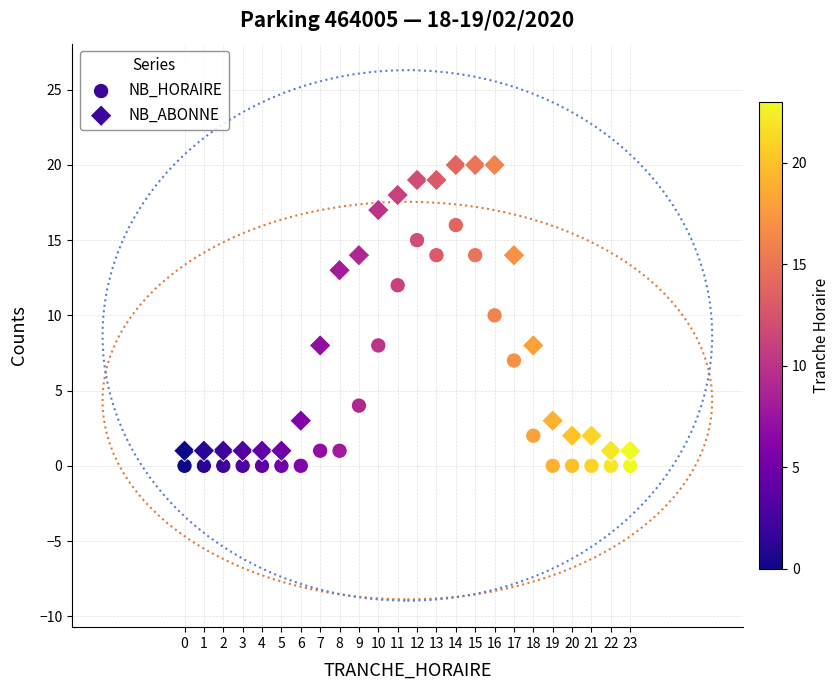

How many points are shown in the scatter plot?

48